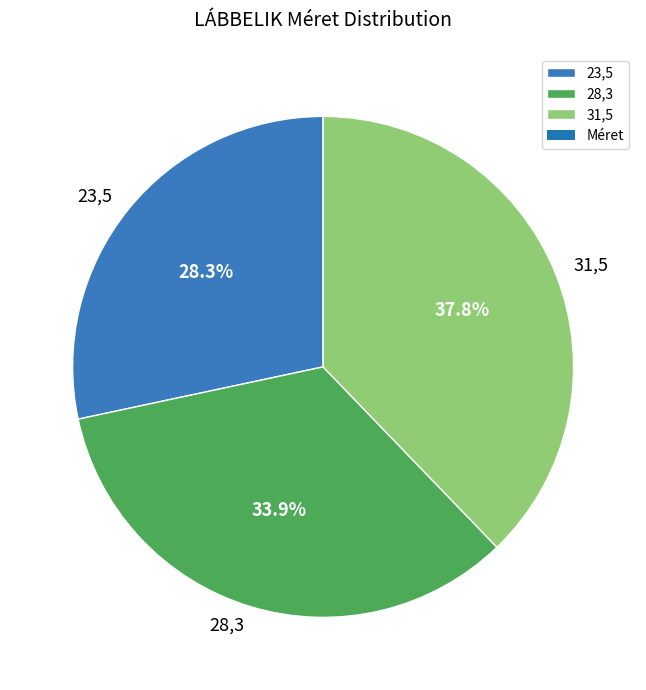

The 28,3 slice represents 34% of the pie. True or false?

True